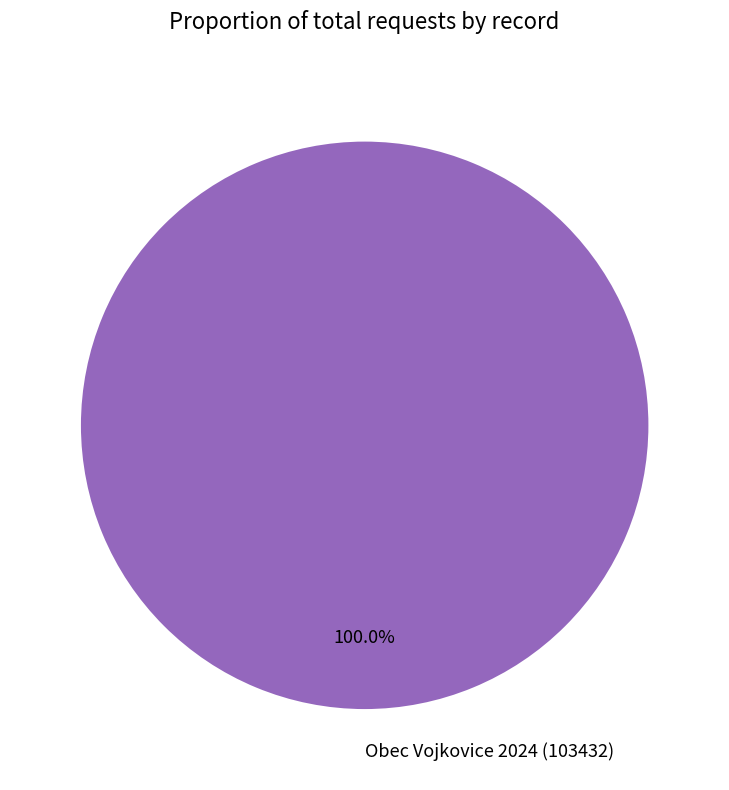

Which category accounts for the majority?

Obec Vojkovice 2024 (103432)